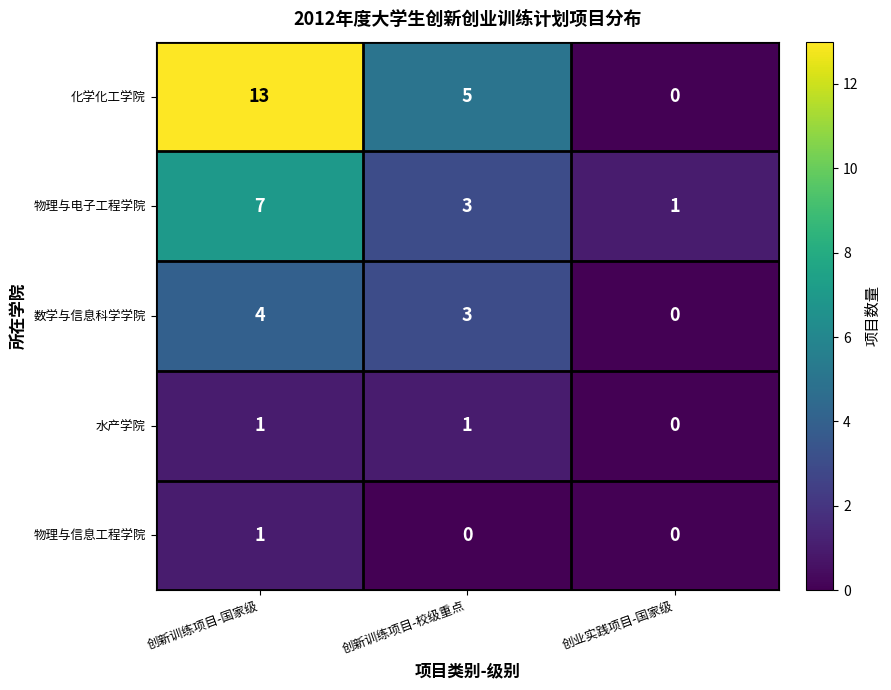

Count the 物理与信息工程学院 values in the range 0 to 1.

3